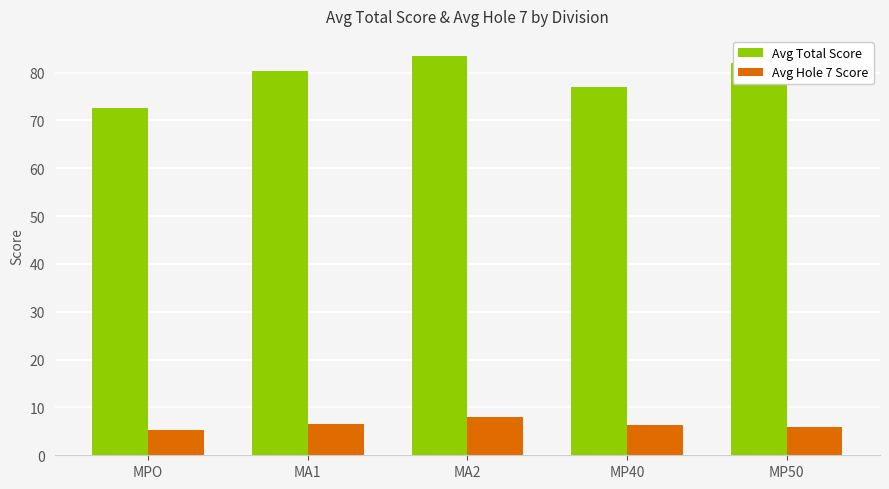

What is the smallest value displayed?

5.4